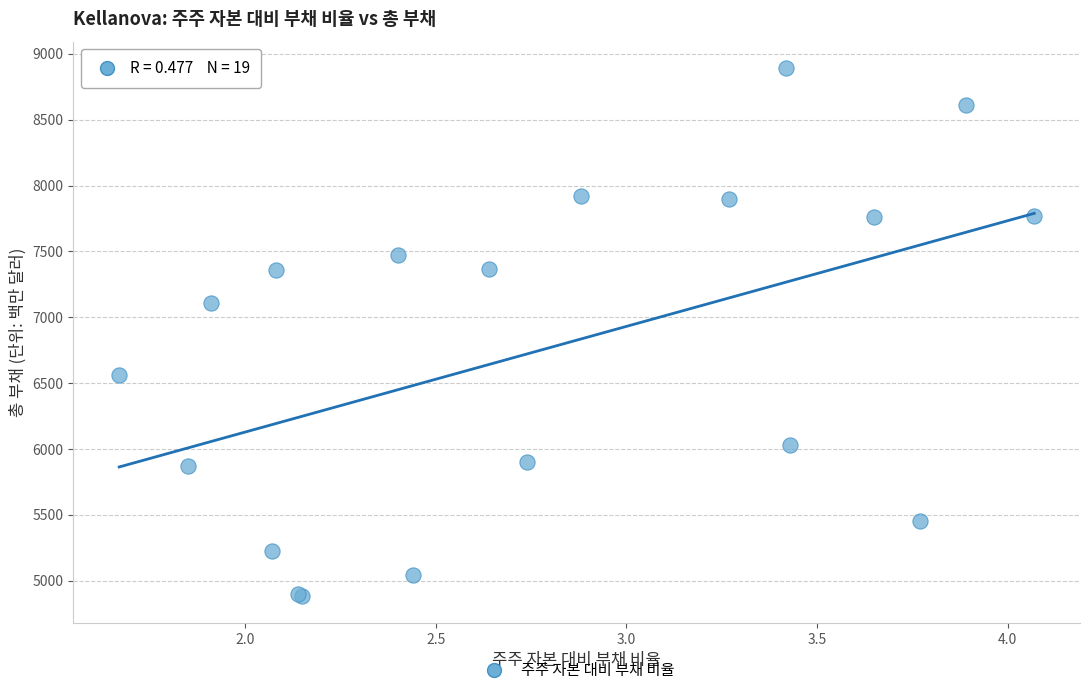

What Y value in the scatter plot is closest to 6886?

7111